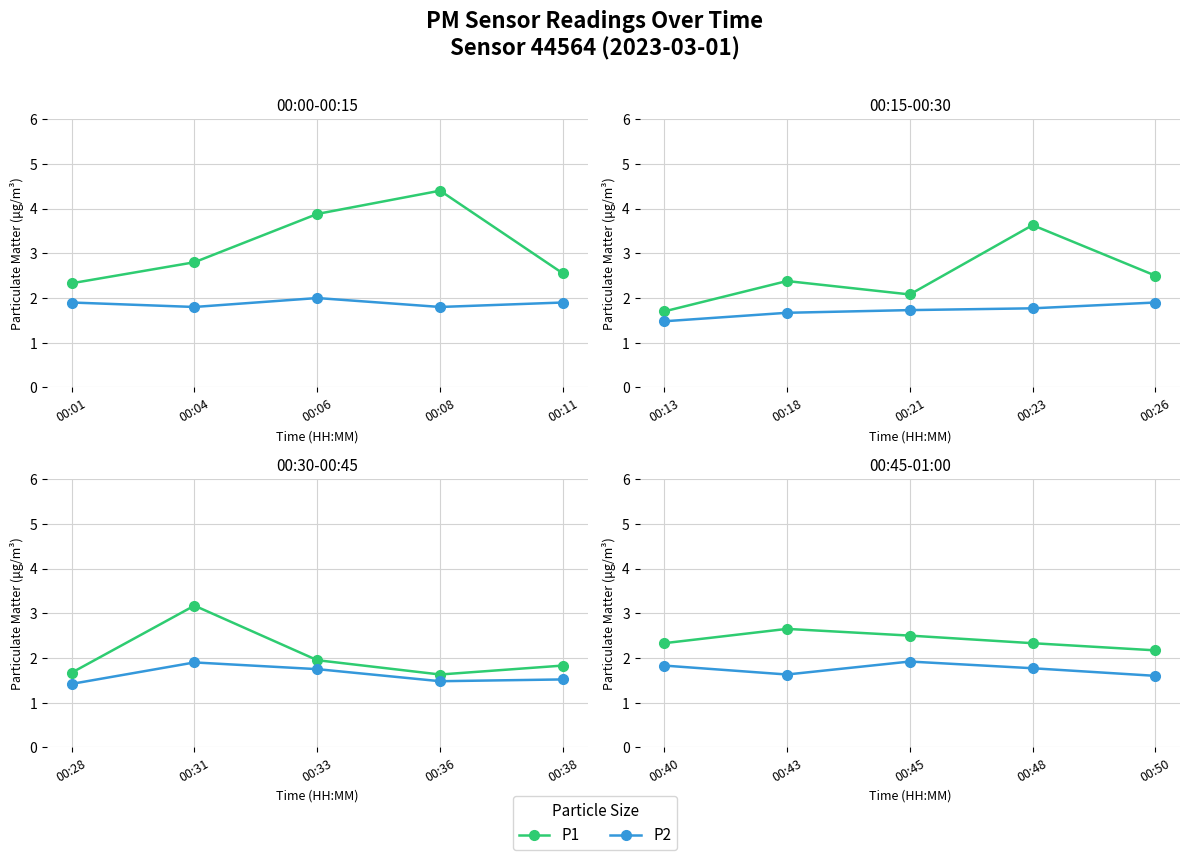

How many lines are shown in the chart?

2